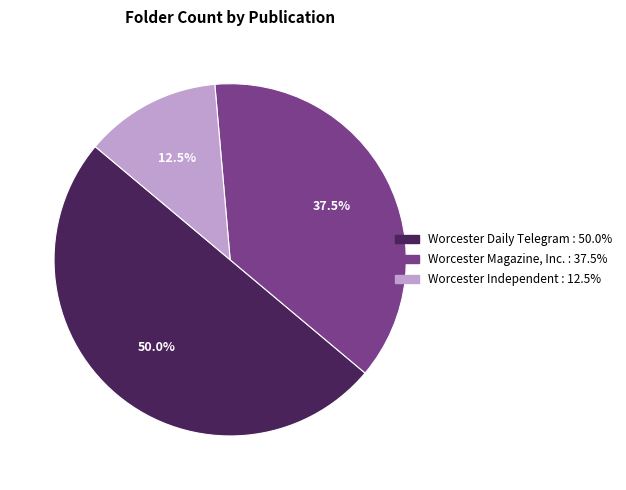

Is Worcester Magazine, Inc. the majority of the pie?

No